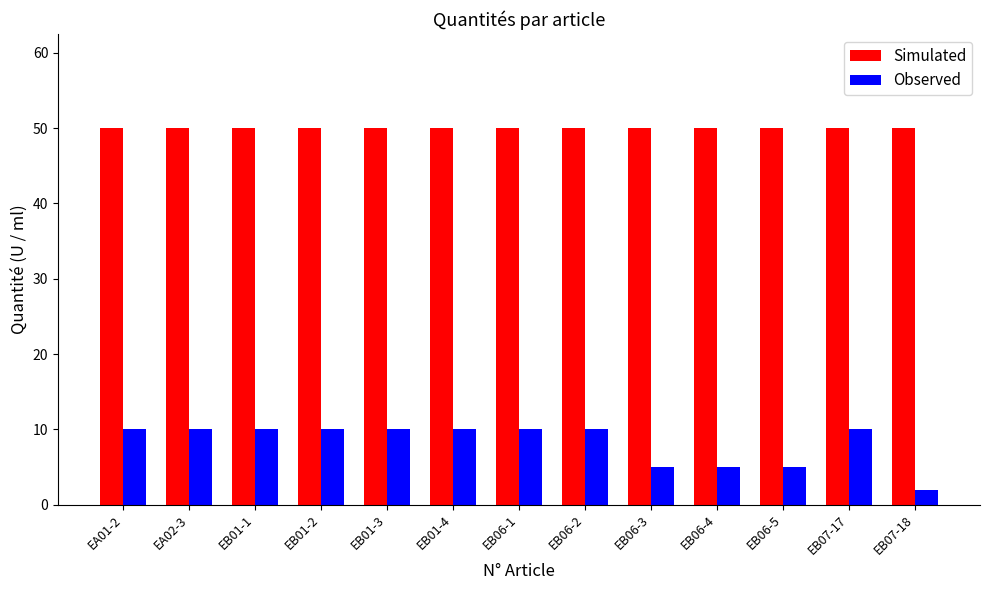

Which series has the widest spread of values?

Observed